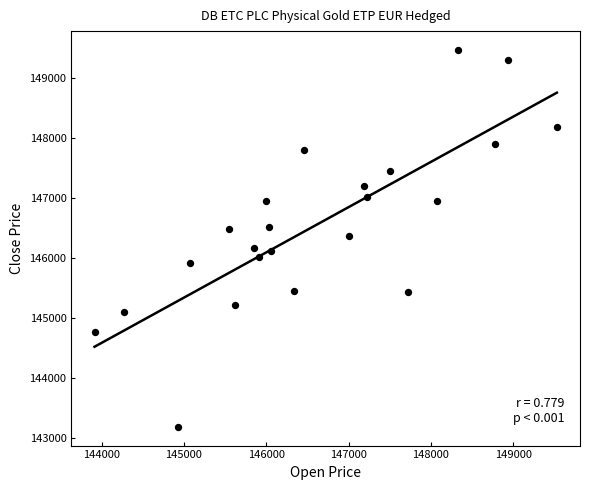

What is the range of X values (max minus min)?

5616